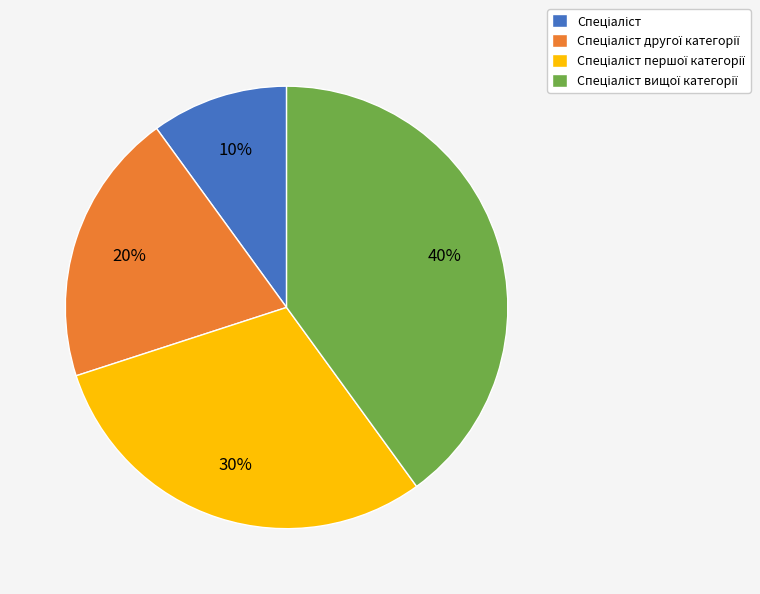

To the nearest percent, what is the average slice percentage?

25%